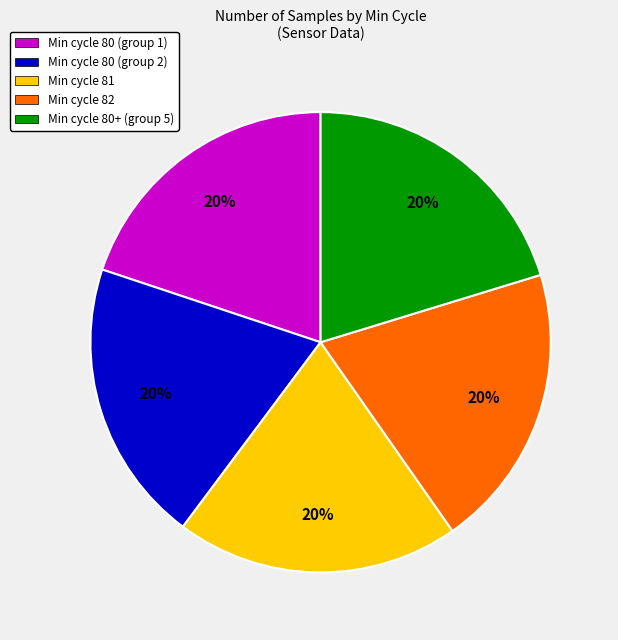

The Min cycle 82 slice represents 9% of the pie. True or false?

False